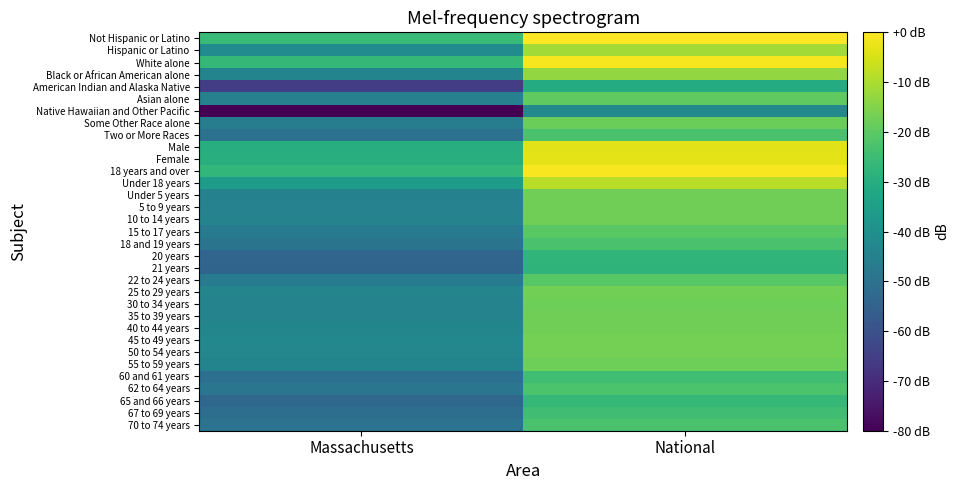

Reading right to left, list all the values displayed in this chart.

Not Hispanic or Latino: National=-0.0	Massachusetts=-25.9
Hispanic or Latino: National=-11.2	Massachusetts=-41.3
White alone: National=-1.0	Massachusetts=-26.7
Black or African American alone: National=-13.0	Massachusetts=-43.8
American Indian and Alaska Native: National=-30.7	Massachusetts=-65.3
Asian alone: National=-19.7	Massachusetts=-45.3
Native Hawaiian and Other Pacific: National=-42.3	Massachusetts=-80.0
Some Other Race alone: National=-17.9	Massachusetts=-46.2
Two or More Races: National=-23.0	Massachusetts=-50.2
Male: National=-3.6	Massachusetts=-30.2
Female: National=-3.4	Massachusetts=-29.7
18 years and over: National=-0.7	Massachusetts=-26.9
Under 18 years: National=-8.6	Massachusetts=-35.7
Under 5 years: National=-17.5	Massachusetts=-45.0
5 to 9 years: National=-17.4	Massachusetts=-44.6
10 to 14 years: National=-17.3	Massachusetts=-44.3
15 to 17 years: National=-20.5	Massachusetts=-47.3
18 and 19 years: National=-23.0	Massachusetts=-49.1
20 years: National=-27.8	Massachusetts=-53.8
21 years: National=-28.0	Massachusetts=-54.1
22 to 24 years: National=-20.7	Massachusetts=-46.9
25 to 29 years: National=-17.2	Massachusetts=-43.7
30 to 34 years: National=-17.6	Massachusetts=-44.3
35 to 39 years: National=-17.5	Massachusetts=-44.1
40 to 44 years: National=-17.2	Massachusetts=-43.3
45 to 49 years: National=-16.7	Massachusetts=-42.6
50 to 54 years: National=-16.8	Massachusetts=-42.9
55 to 59 years: National=-17.7	Massachusetts=-43.8
60 and 61 years: National=-24.6	Massachusetts=-50.8
62 to 64 years: National=-22.5	Massachusetts=-48.7
65 and 66 years: National=-26.6	Massachusetts=-52.9
67 to 69 years: National=-24.6	Massachusetts=-51.1
70 to 74 years: National=-22.8	Massachusetts=-49.4